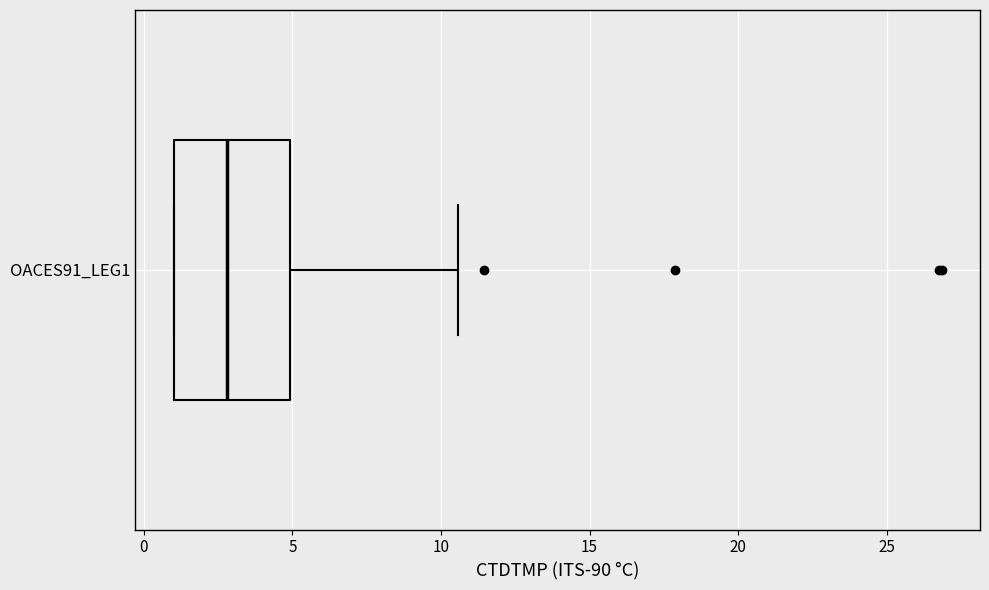

Where does the right whisker of the box for OACES91_LEG1 end on the x-axis? The values are not printed on the chart, so give them approximately, as read against the axis.

10.5